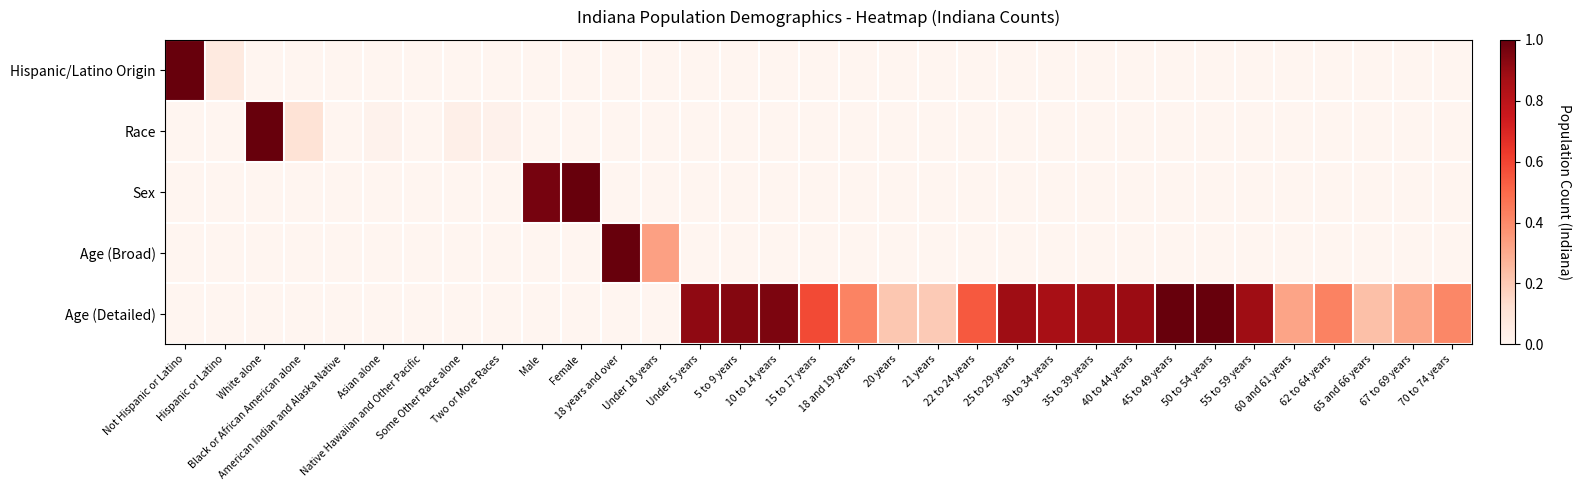

At which category is the sum across all series the highest?

Not Hispanic or Latino